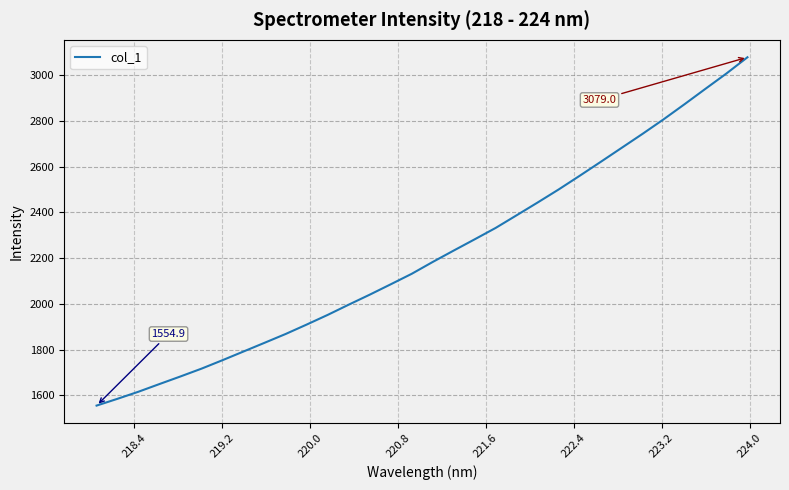

What is the sum of all values?

70844.2